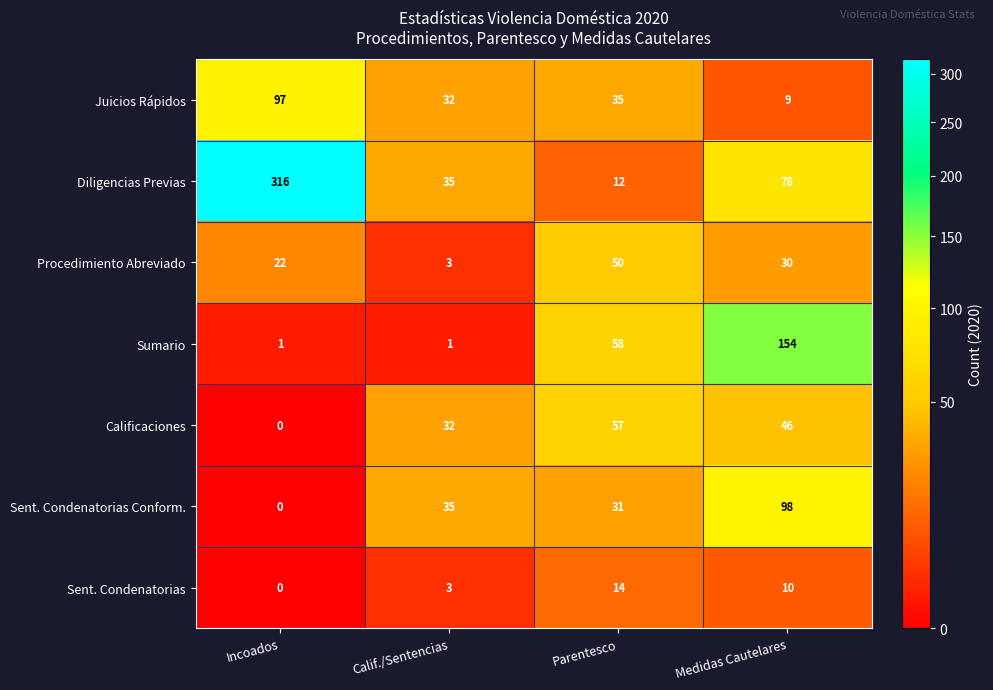

Which series has the largest range (max minus min)?

Diligencias Previas